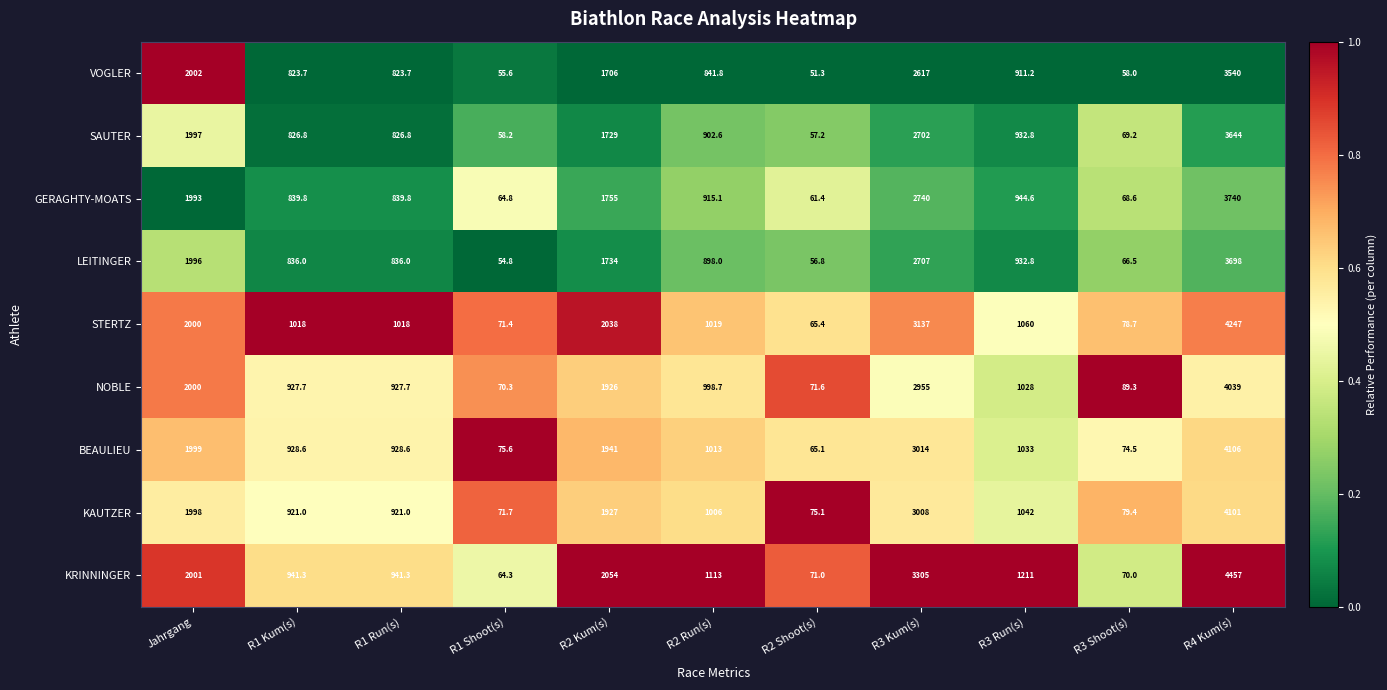

What is the total value across all series at R3 Kum(s)?

26185.0